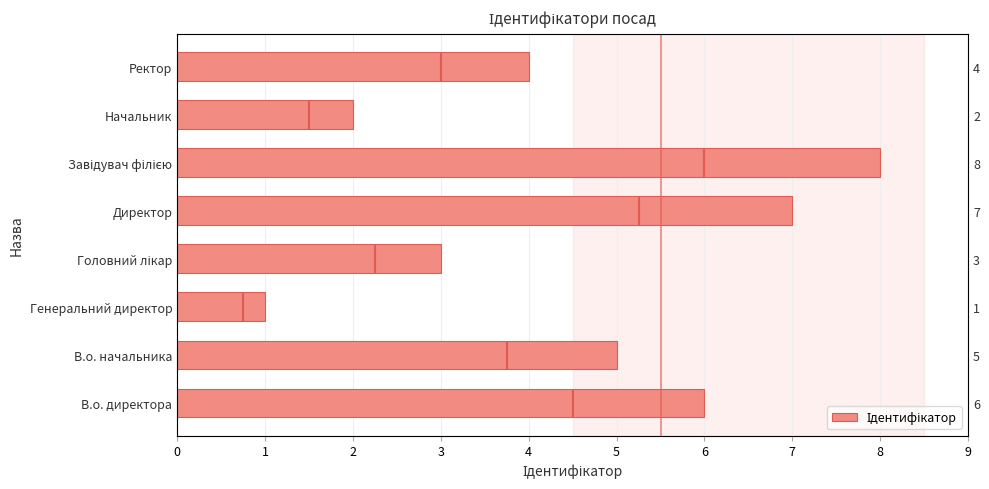

Read the value at В.о. начальника.

5